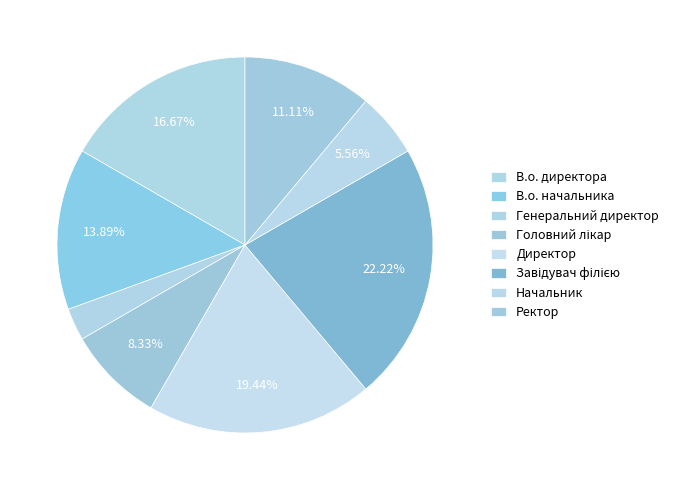

Between Головний лікар and Директор, which is larger?

Директор